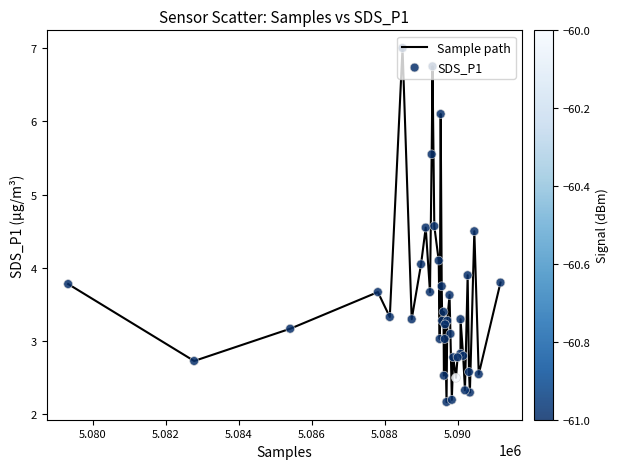

What is the smallest value displayed?

2.2